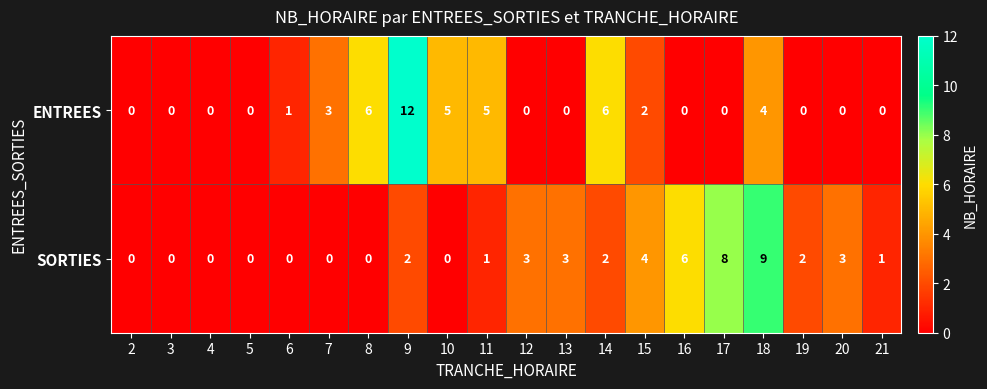

What is the difference between the highest and lowest values at 16?

6